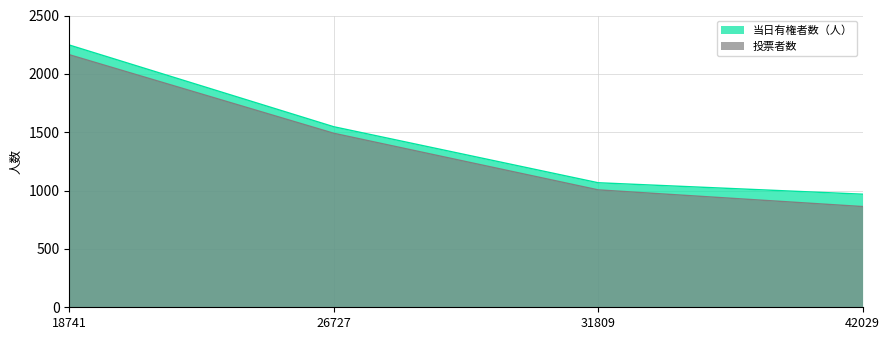

Which label corresponds to the smallest value in the chart?

42029